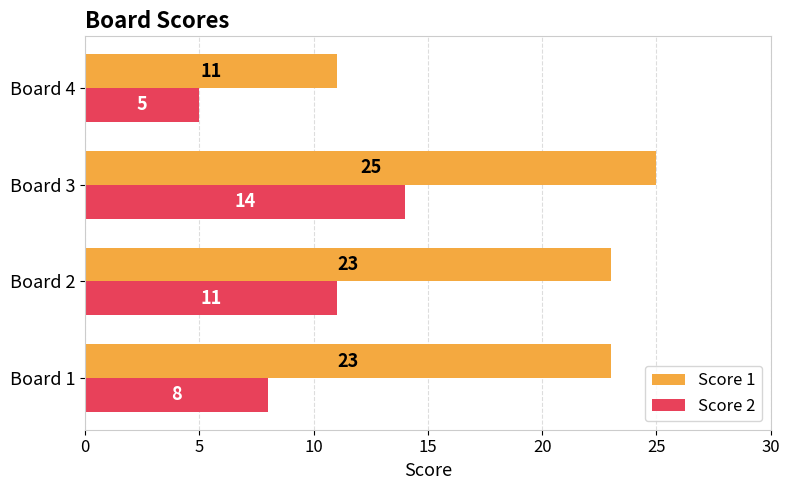

What value does the Score 1 series have at Board 1?

23